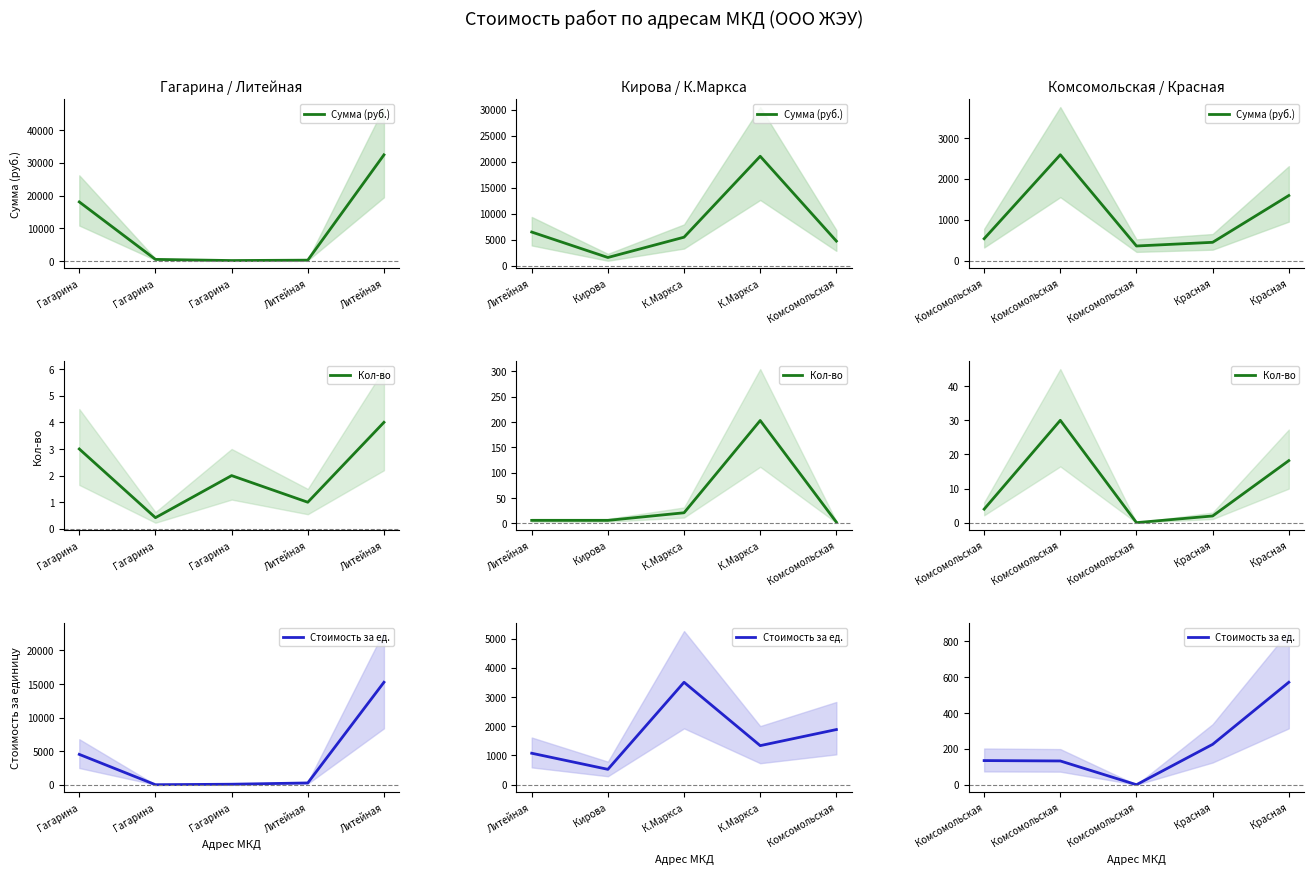

True or false: Сумма (руб.) and Стоимость за ед. cross at least once.

False